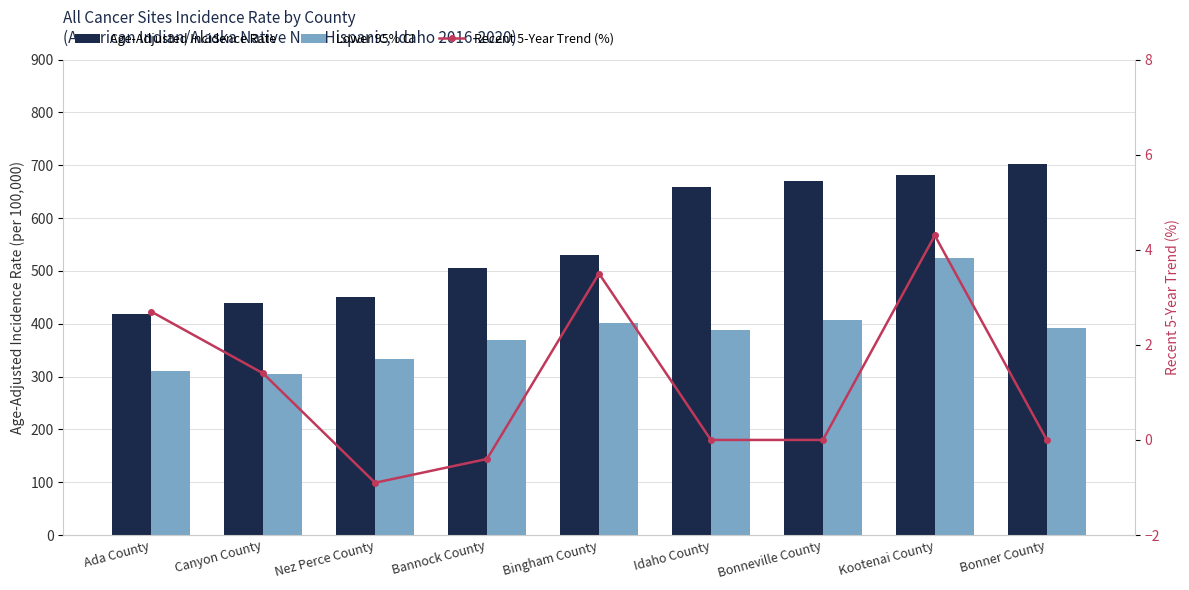

What is the sum of all Age-Adjusted Incidence Rate values?

5054.3